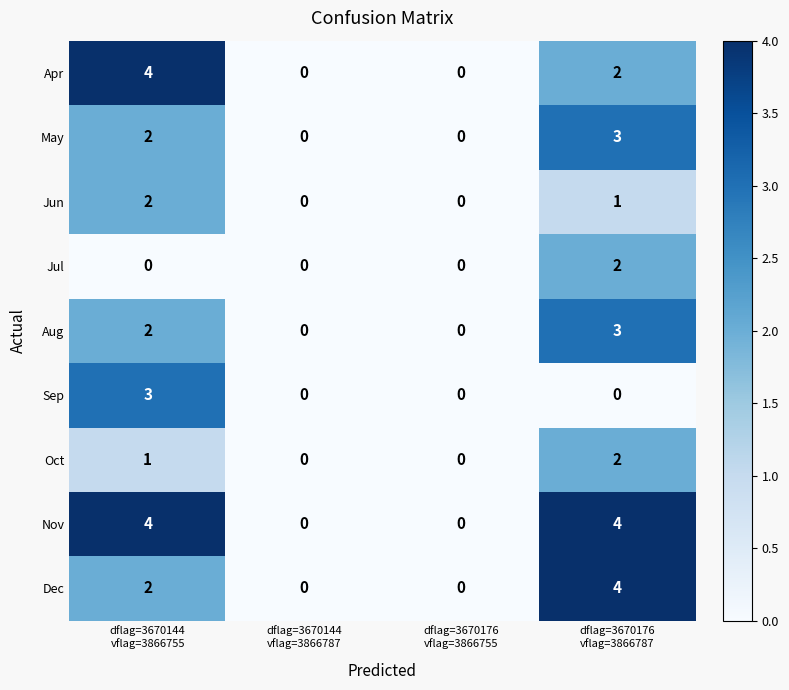

What is the greatest value displayed?

4